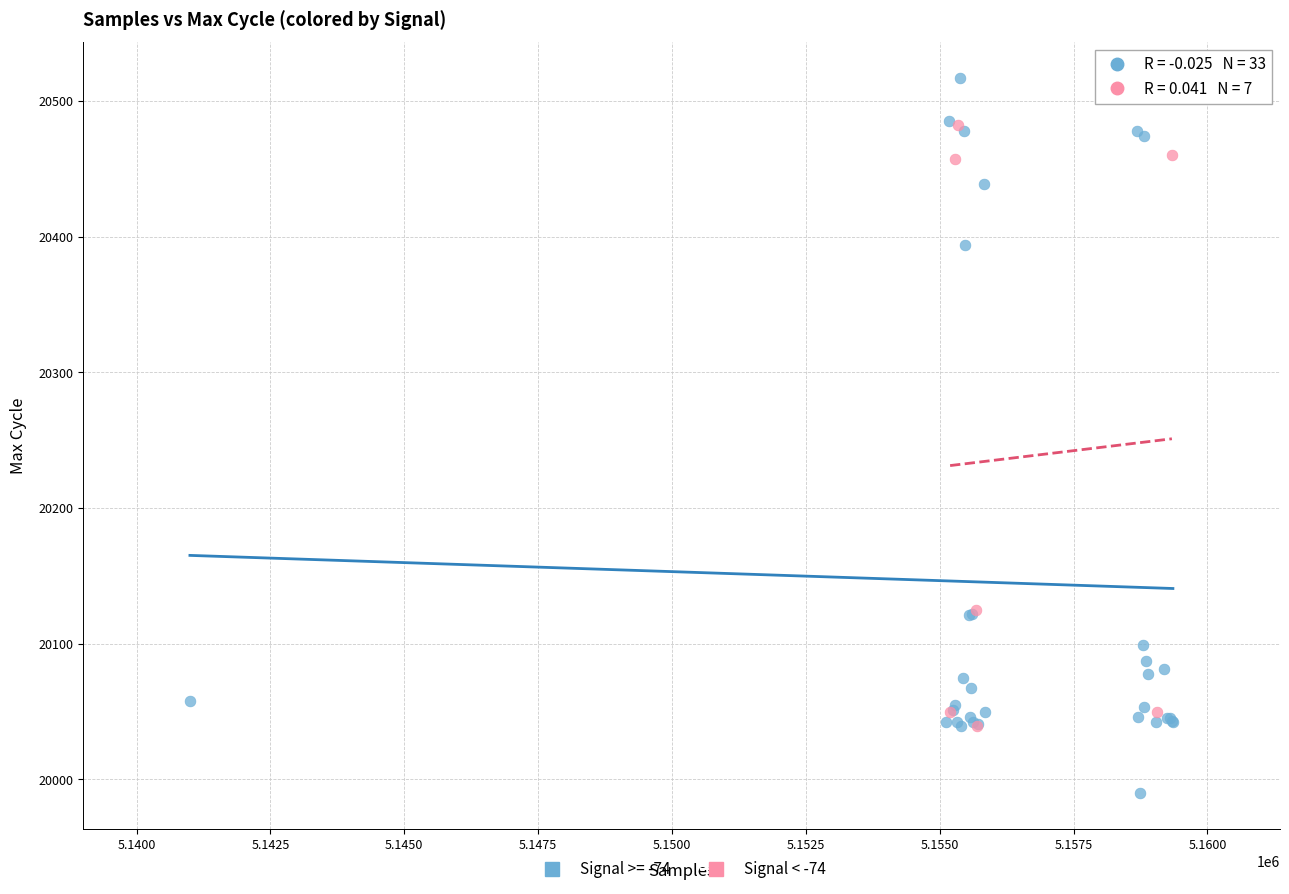

Which series reaches the maximum Y coordinate?

Signal >= -74